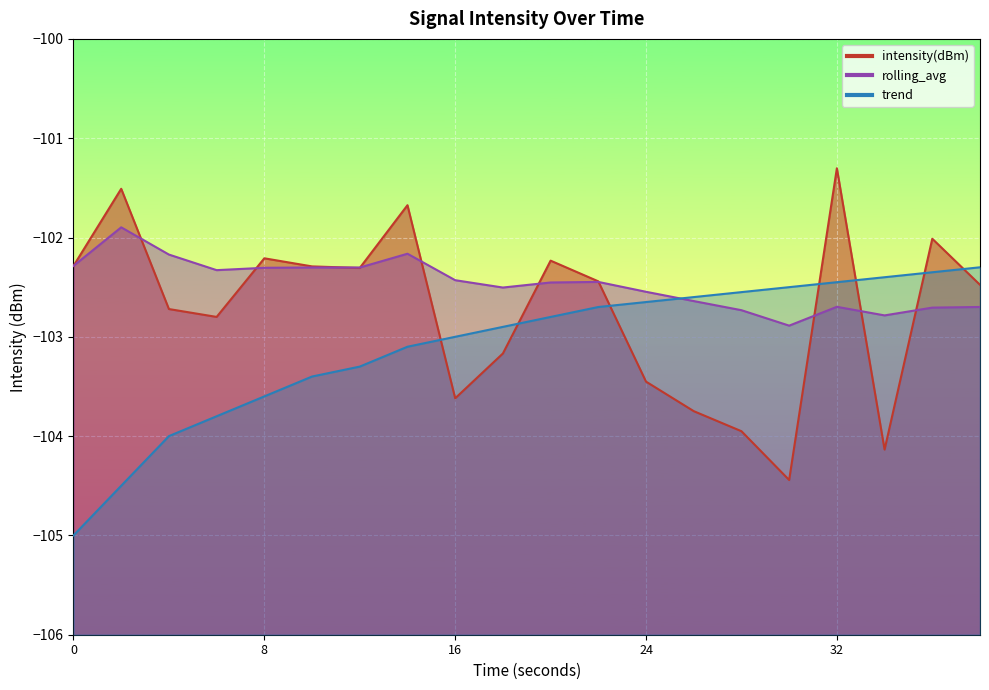

List the series in order of their peak value, lowest first.

trend, rolling_avg, intensity(dBm)